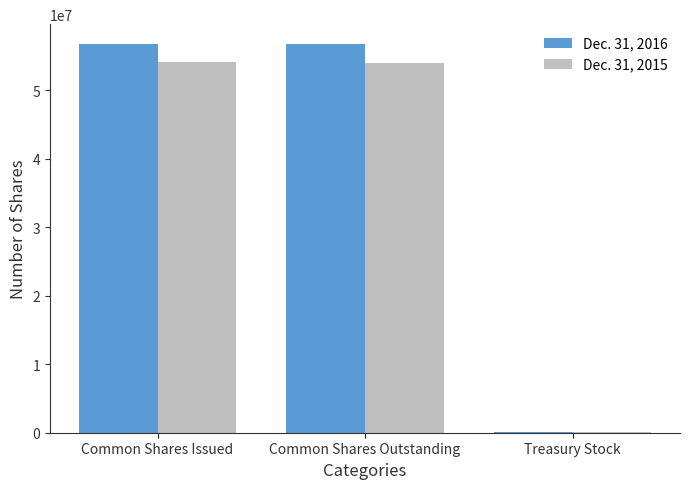

Where is Dec. 31, 2016 nearest to the value 28430866?

Common Shares Outstanding